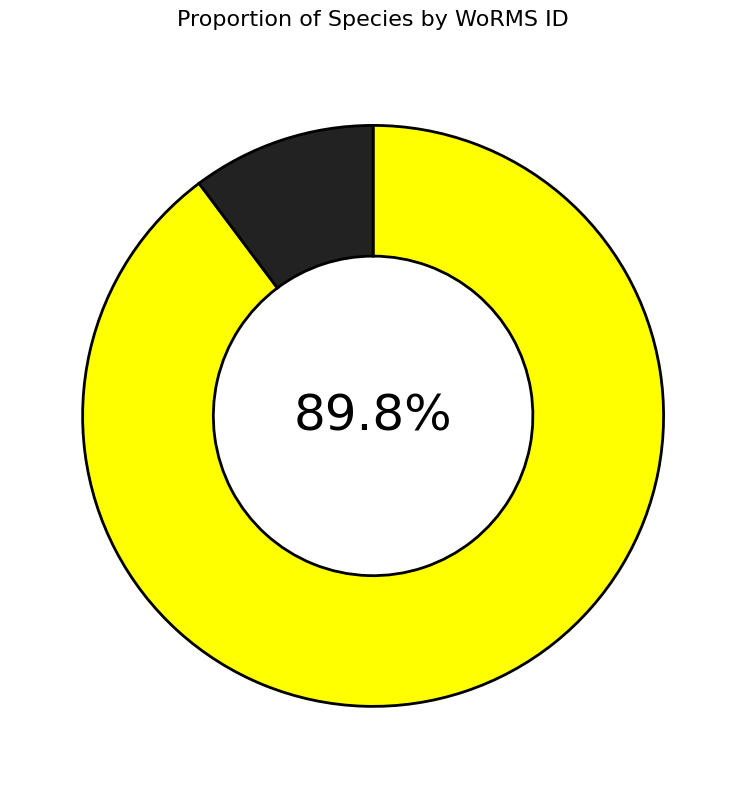

Does any single category account for the majority?

Yes